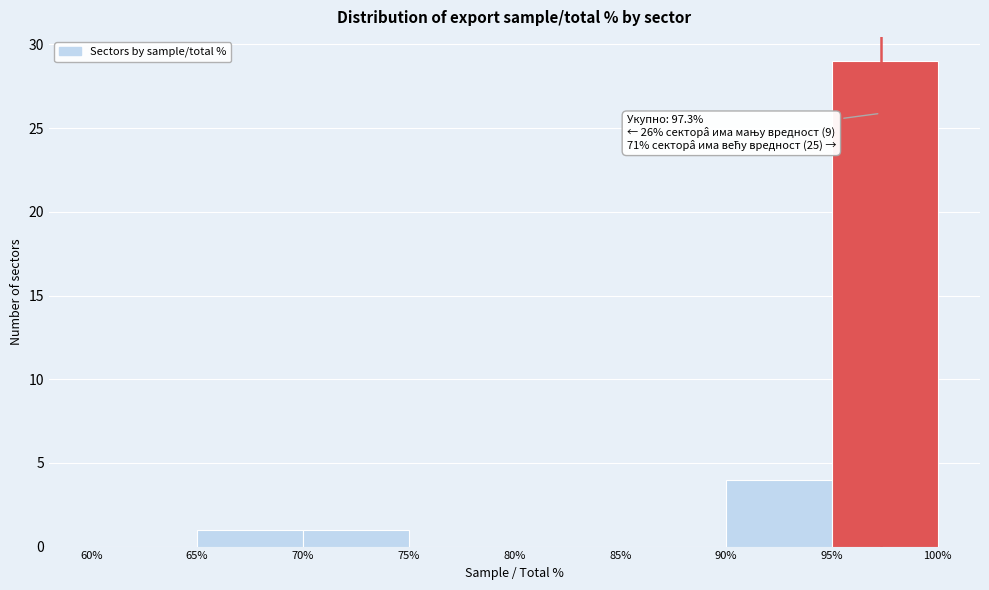

Over which range of the x-axis is the bar tallest?

95% to 100%